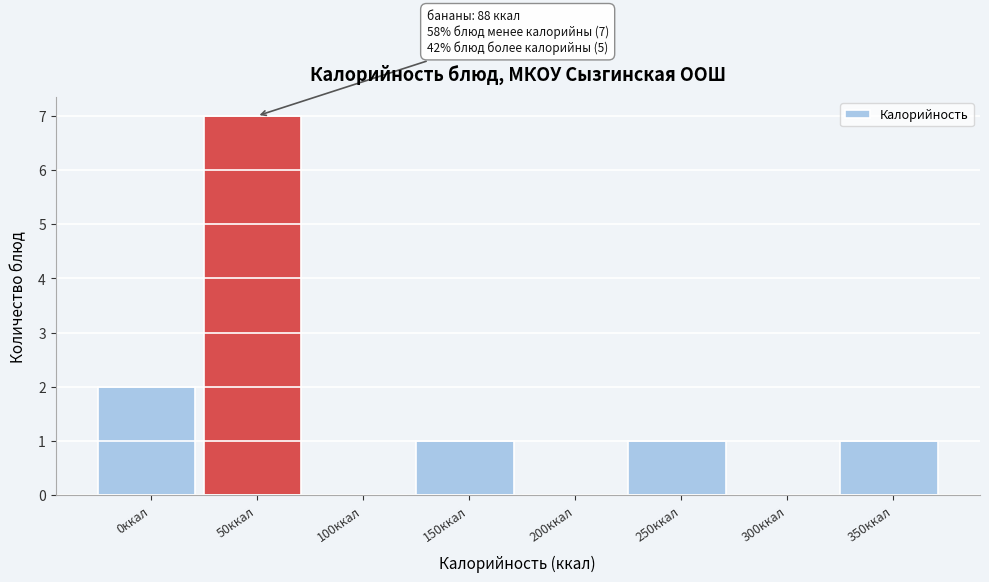

Reading right to left, what are all the values shown in this chart?

350ккал=1	300ккал=0	250ккал=1	200ккал=0	150ккал=1	100ккал=0	50ккал=7	0ккал=2